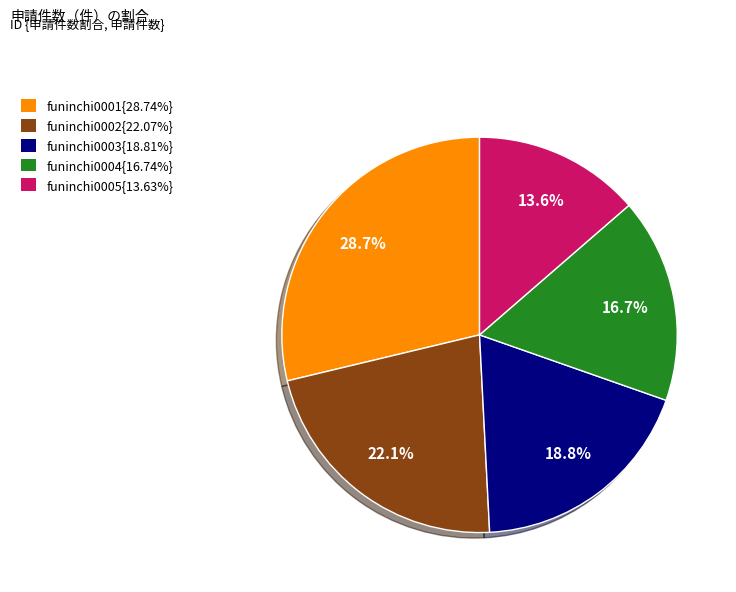

How many segments does this pie chart have?

5